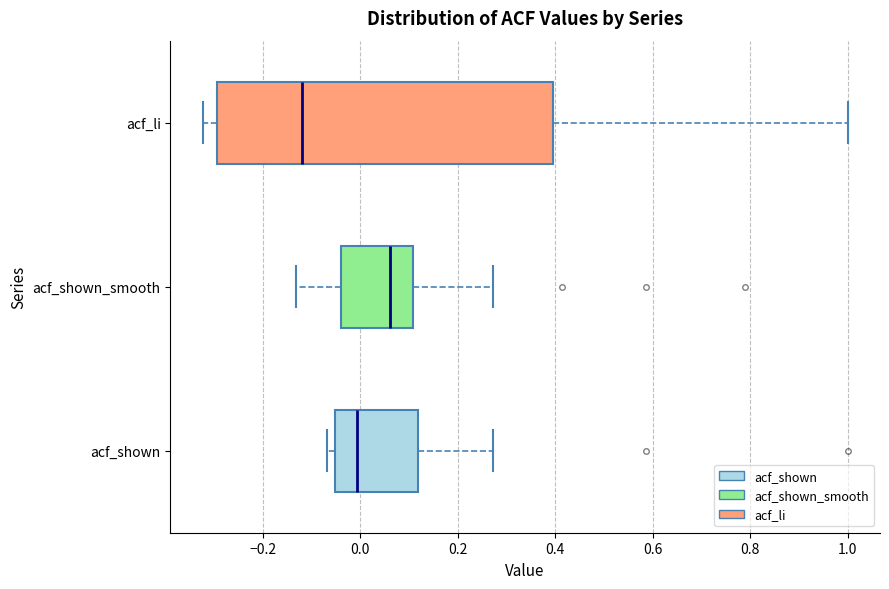

Reading bottom to top, transcribe this box plot: for each box, give where its median line is, the range the box spans, and where its two whiskers end, as read against the x-axis. The values are not printed on the chart, so give them approximately, as read against the axis.

acf_shown: median 0.00, box -0.06 to 0.12, whiskers -0.06 (just left of the box's left edge) to 0.28
acf_shown_smooth: median 0.06, box -0.04 to 0.10, whiskers -0.14 to 0.28
acf_li: median -0.12, box -0.30 to 0.40, whiskers -0.32 to 1.00